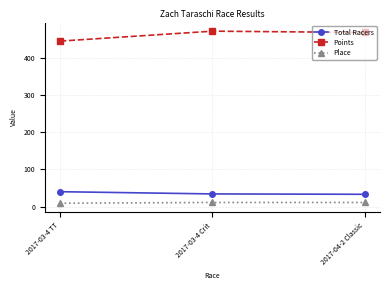

What is the total value across all series at 2017-03-4 Crit?

516.9